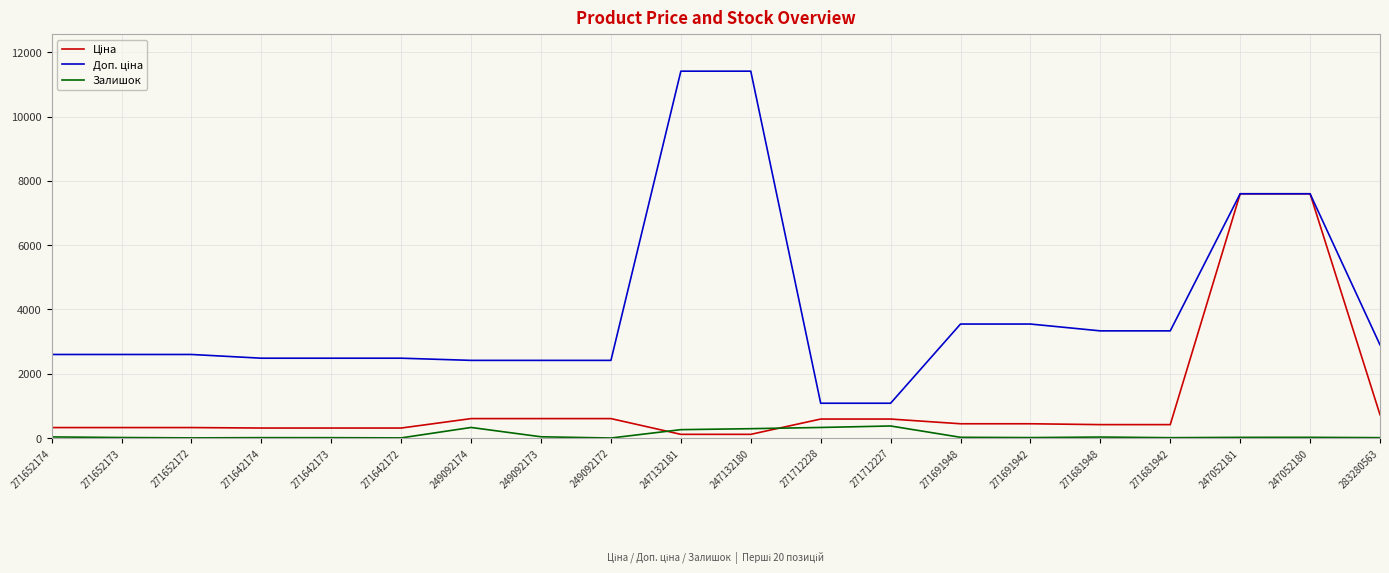

What is the maximum value shown in the chart?

11410.0